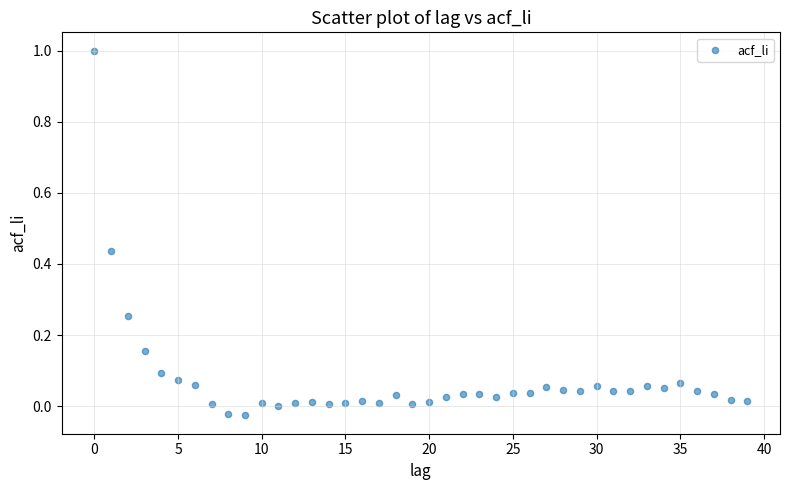

What is the range of Y values (max minus min)?

1.0